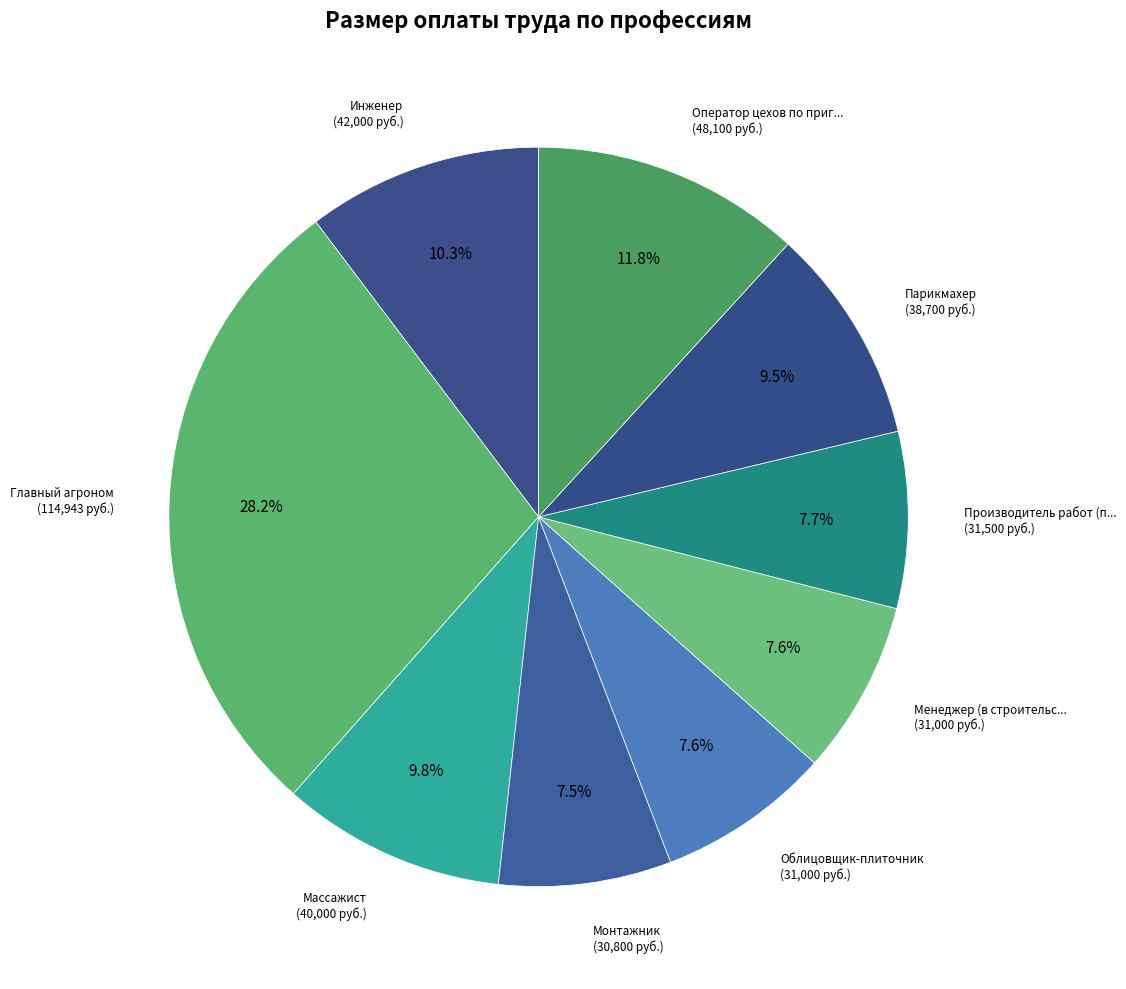

Count the number of slices in the pie.

9